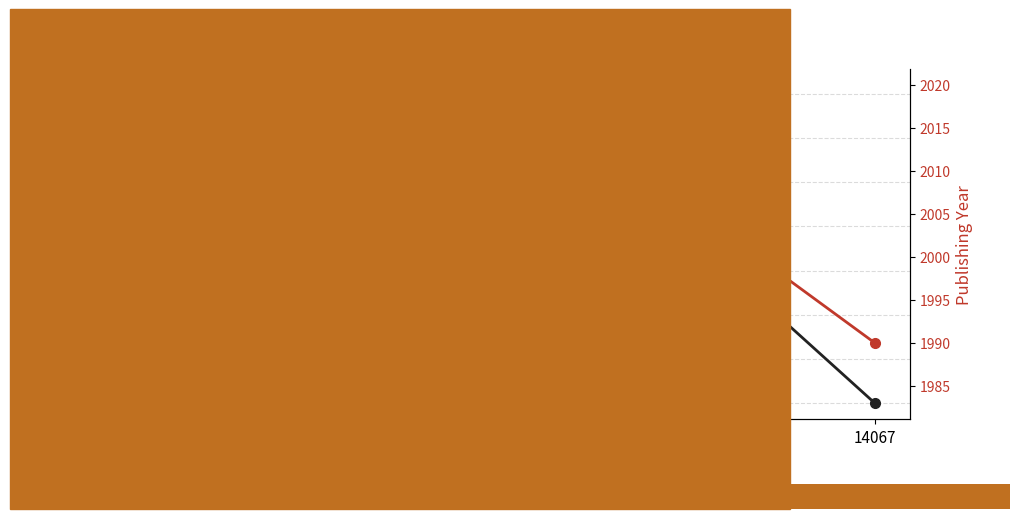

What is the maximum value shown in the chart?

2020